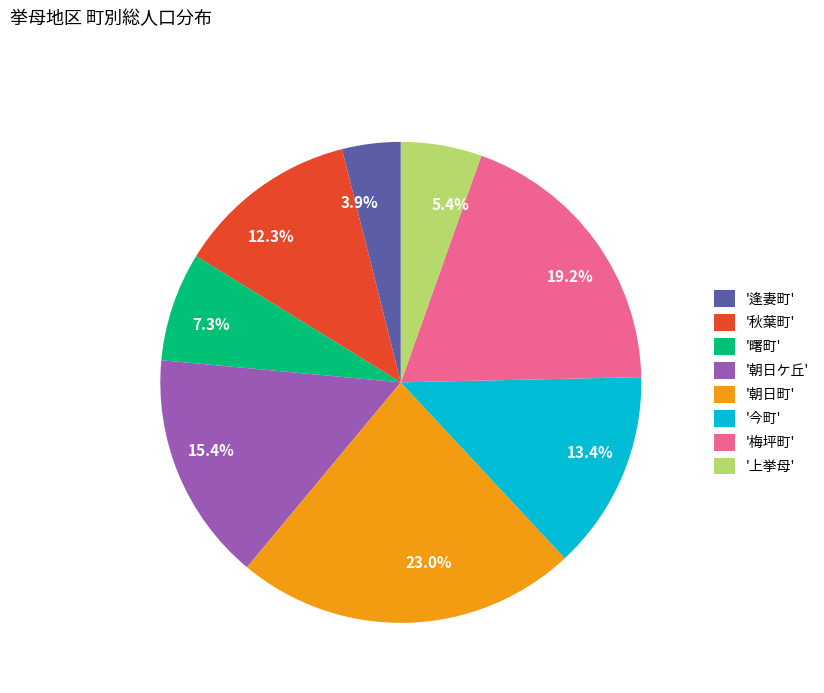

To the nearest percent, what is the average slice percentage?

12%